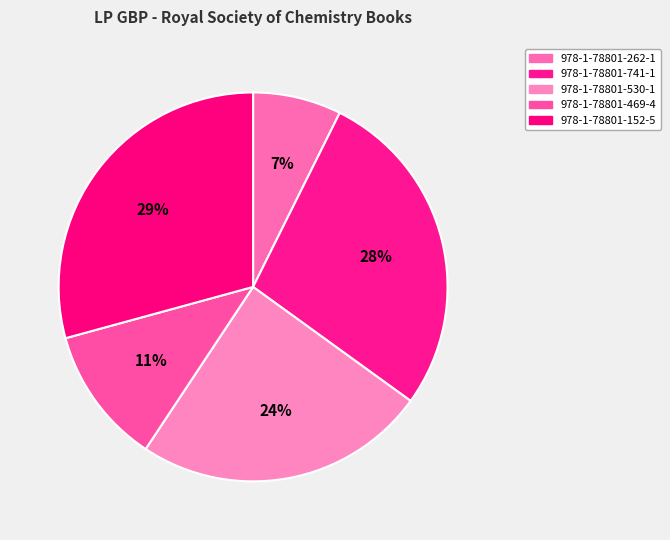

True or false: 978-1-78801-469-4 accounts for 26% of the total.

False